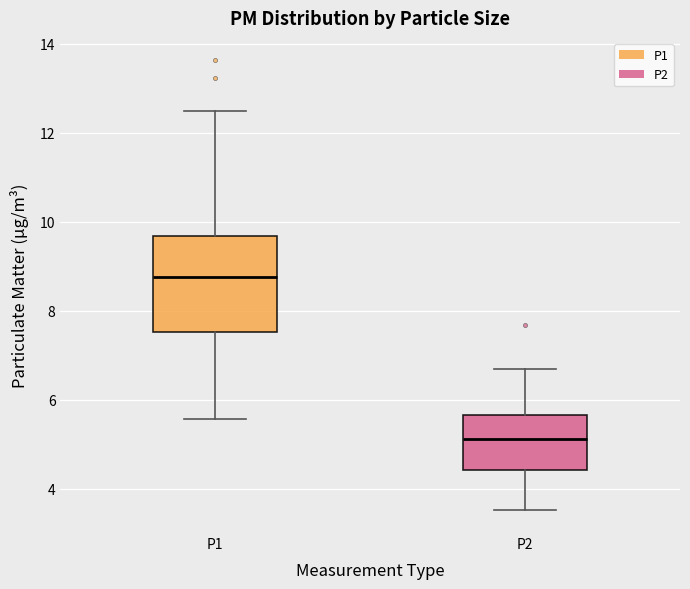

Which box has the lowest median line?

P2